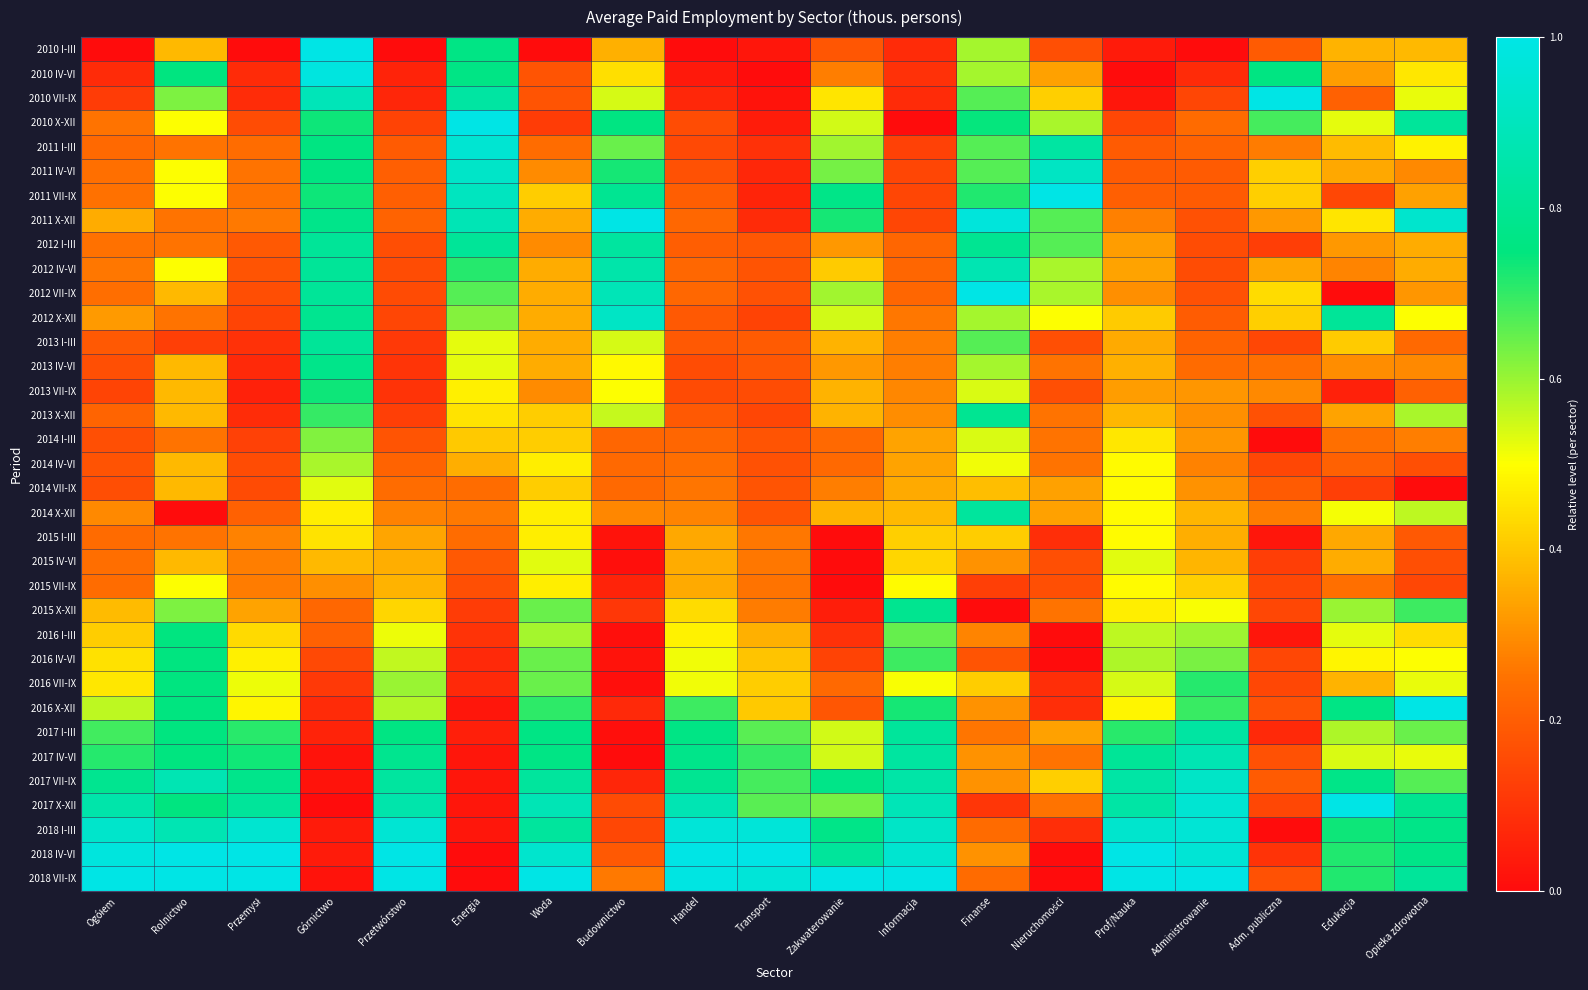

Reading left to right, transcribe all the data shown in this chart.

2010 I-III: Ogółem=0.0	Rolnictwo=0.4	Przemysł=0.0	Górnictwo=1.0	Przetwórstwo=0.0	Energia=0.8	Woda=0.0	Budownictwo=0.4	Handel=0.0	Transport=0.0	Zakwaterowanie=0.2	Informacja=0.1	Finanse=0.6	Nieruchomości=0.2	Prof/Nauka=0.0	Administrowanie=0.0	Adm. publiczna=0.2	Edukacja=0.4	Opieka zdrowotna=0.4
2010 IV-VI: Ogółem=0.1	Rolnictwo=0.8	Przemysł=0.1	Górnictwo=1.0	Przetwórstwo=0.1	Energia=0.8	Woda=0.2	Budownictwo=0.4	Handel=0.0	Transport=0.0	Zakwaterowanie=0.3	Informacja=0.1	Finanse=0.6	Nieruchomości=0.3	Prof/Nauka=0.0	Administrowanie=0.1	Adm. publiczna=0.8	Edukacja=0.3	Opieka zdrowotna=0.5
2010 VII-IX: Ogółem=0.1	Rolnictwo=0.6	Przemysł=0.1	Górnictwo=0.9	Przetwórstwo=0.1	Energia=0.8	Woda=0.2	Budownictwo=0.5	Handel=0.1	Transport=0.0	Zakwaterowanie=0.5	Informacja=0.1	Finanse=0.7	Nieruchomości=0.4	Prof/Nauka=0.0	Administrowanie=0.1	Adm. publiczna=1.0	Edukacja=0.2	Opieka zdrowotna=0.5
2010 X-XII: Ogółem=0.3	Rolnictwo=0.5	Przemysł=0.2	Górnictwo=0.7	Przetwórstwo=0.1	Energia=1.0	Woda=0.1	Budownictwo=0.8	Handel=0.2	Transport=0.0	Zakwaterowanie=0.5	Informacja=0.0	Finanse=0.7	Nieruchomości=0.6	Prof/Nauka=0.1	Administrowanie=0.2	Adm. publiczna=0.7	Edukacja=0.5	Opieka zdrowotna=0.8
2011 I-III: Ogółem=0.2	Rolnictwo=0.2	Przemysł=0.2	Górnictwo=0.8	Przetwórstwo=0.2	Energia=1.0	Woda=0.2	Budownictwo=0.6	Handel=0.1	Transport=0.1	Zakwaterowanie=0.6	Informacja=0.1	Finanse=0.7	Nieruchomości=0.8	Prof/Nauka=0.2	Administrowanie=0.2	Adm. publiczna=0.3	Edukacja=0.4	Opieka zdrowotna=0.5
2011 IV-VI: Ogółem=0.2	Rolnictwo=0.5	Przemysł=0.3	Górnictwo=0.8	Przetwórstwo=0.2	Energia=0.9	Woda=0.3	Budownictwo=0.7	Handel=0.2	Transport=0.1	Zakwaterowanie=0.6	Informacja=0.1	Finanse=0.7	Nieruchomości=0.9	Prof/Nauka=0.2	Administrowanie=0.2	Adm. publiczna=0.4	Edukacja=0.3	Opieka zdrowotna=0.3
2011 VII-IX: Ogółem=0.2	Rolnictwo=0.5	Przemysł=0.3	Górnictwo=0.7	Przetwórstwo=0.2	Energia=0.9	Woda=0.4	Budownictwo=0.8	Handel=0.2	Transport=0.1	Zakwaterowanie=0.8	Informacja=0.1	Finanse=0.7	Nieruchomości=1.0	Prof/Nauka=0.2	Administrowanie=0.2	Adm. publiczna=0.4	Edukacja=0.1	Opieka zdrowotna=0.3
2011 X-XII: Ogółem=0.4	Rolnictwo=0.2	Przemysł=0.3	Górnictwo=0.8	Przetwórstwo=0.2	Energia=0.9	Woda=0.4	Budownictwo=1.0	Handel=0.2	Transport=0.1	Zakwaterowanie=0.7	Informacja=0.1	Finanse=1.0	Nieruchomości=0.7	Prof/Nauka=0.3	Administrowanie=0.2	Adm. publiczna=0.3	Edukacja=0.5	Opieka zdrowotna=0.9
2012 I-III: Ogółem=0.2	Rolnictwo=0.2	Przemysł=0.2	Górnictwo=0.8	Przetwórstwo=0.2	Energia=0.8	Woda=0.3	Budownictwo=0.8	Handel=0.2	Transport=0.2	Zakwaterowanie=0.3	Informacja=0.2	Finanse=0.8	Nieruchomości=0.7	Prof/Nauka=0.3	Administrowanie=0.2	Adm. publiczna=0.1	Edukacja=0.3	Opieka zdrowotna=0.4
2012 IV-VI: Ogółem=0.3	Rolnictwo=0.5	Przemysł=0.2	Górnictwo=0.8	Przetwórstwo=0.2	Energia=0.7	Woda=0.4	Budownictwo=0.9	Handel=0.2	Transport=0.2	Zakwaterowanie=0.4	Informacja=0.2	Finanse=0.9	Nieruchomości=0.6	Prof/Nauka=0.3	Administrowanie=0.2	Adm. publiczna=0.3	Edukacja=0.3	Opieka zdrowotna=0.4
2012 VII-IX: Ogółem=0.2	Rolnictwo=0.4	Przemysł=0.2	Górnictwo=0.8	Przetwórstwo=0.2	Energia=0.7	Woda=0.4	Budownictwo=0.9	Handel=0.2	Transport=0.2	Zakwaterowanie=0.6	Informacja=0.2	Finanse=1.0	Nieruchomości=0.6	Prof/Nauka=0.3	Administrowanie=0.2	Adm. publiczna=0.4	Edukacja=0.0	Opieka zdrowotna=0.3
2012 X-XII: Ogółem=0.3	Rolnictwo=0.2	Przemysł=0.1	Górnictwo=0.8	Przetwórstwo=0.1	Energia=0.6	Woda=0.4	Budownictwo=0.9	Handel=0.2	Transport=0.1	Zakwaterowanie=0.5	Informacja=0.3	Finanse=0.6	Nieruchomości=0.5	Prof/Nauka=0.4	Administrowanie=0.2	Adm. publiczna=0.4	Edukacja=0.8	Opieka zdrowotna=0.5
2013 I-III: Ogółem=0.2	Rolnictwo=0.1	Przemysł=0.1	Górnictwo=0.8	Przetwórstwo=0.1	Energia=0.5	Woda=0.4	Budownictwo=0.5	Handel=0.2	Transport=0.2	Zakwaterowanie=0.4	Informacja=0.3	Finanse=0.7	Nieruchomości=0.2	Prof/Nauka=0.3	Administrowanie=0.2	Adm. publiczna=0.1	Edukacja=0.4	Opieka zdrowotna=0.2
2013 IV-VI: Ogółem=0.2	Rolnictwo=0.4	Przemysł=0.1	Górnictwo=0.8	Przetwórstwo=0.1	Energia=0.5	Woda=0.4	Budownictwo=0.5	Handel=0.2	Transport=0.2	Zakwaterowanie=0.3	Informacja=0.3	Finanse=0.6	Nieruchomości=0.2	Prof/Nauka=0.4	Administrowanie=0.2	Adm. publiczna=0.2	Edukacja=0.3	Opieka zdrowotna=0.3
2013 VII-IX: Ogółem=0.1	Rolnictwo=0.4	Przemysł=0.1	Górnictwo=0.7	Przetwórstwo=0.1	Energia=0.5	Woda=0.3	Budownictwo=0.5	Handel=0.2	Transport=0.2	Zakwaterowanie=0.4	Informacja=0.3	Finanse=0.5	Nieruchomości=0.2	Prof/Nauka=0.3	Administrowanie=0.3	Adm. publiczna=0.3	Edukacja=0.1	Opieka zdrowotna=0.2
2013 X-XII: Ogółem=0.2	Rolnictwo=0.4	Przemysł=0.1	Górnictwo=0.7	Przetwórstwo=0.1	Energia=0.5	Woda=0.4	Budownictwo=0.6	Handel=0.2	Transport=0.1	Zakwaterowanie=0.4	Informacja=0.3	Finanse=0.8	Nieruchomości=0.2	Prof/Nauka=0.4	Administrowanie=0.3	Adm. publiczna=0.2	Edukacja=0.3	Opieka zdrowotna=0.6
2014 I-III: Ogółem=0.2	Rolnictwo=0.2	Przemysł=0.1	Górnictwo=0.6	Przetwórstwo=0.2	Energia=0.4	Woda=0.4	Budownictwo=0.2	Handel=0.2	Transport=0.2	Zakwaterowanie=0.2	Informacja=0.3	Finanse=0.5	Nieruchomości=0.2	Prof/Nauka=0.5	Administrowanie=0.3	Adm. publiczna=0.0	Edukacja=0.2	Opieka zdrowotna=0.3
2014 IV-VI: Ogółem=0.2	Rolnictwo=0.4	Przemysł=0.2	Górnictwo=0.6	Przetwórstwo=0.2	Energia=0.4	Woda=0.5	Budownictwo=0.2	Handel=0.2	Transport=0.2	Zakwaterowanie=0.2	Informacja=0.3	Finanse=0.5	Nieruchomości=0.2	Prof/Nauka=0.5	Administrowanie=0.3	Adm. publiczna=0.1	Edukacja=0.2	Opieka zdrowotna=0.2
2014 VII-IX: Ogółem=0.2	Rolnictwo=0.4	Przemysł=0.2	Górnictwo=0.5	Przetwórstwo=0.2	Energia=0.2	Woda=0.4	Budownictwo=0.2	Handel=0.3	Transport=0.2	Zakwaterowanie=0.3	Informacja=0.4	Finanse=0.4	Nieruchomości=0.3	Prof/Nauka=0.5	Administrowanie=0.3	Adm. publiczna=0.2	Edukacja=0.1	Opieka zdrowotna=0.0
2014 X-XII: Ogółem=0.3	Rolnictwo=0.0	Przemysł=0.2	Górnictwo=0.5	Przetwórstwo=0.3	Energia=0.3	Woda=0.5	Budownictwo=0.3	Handel=0.3	Transport=0.2	Zakwaterowanie=0.4	Informacja=0.4	Finanse=0.8	Nieruchomości=0.3	Prof/Nauka=0.5	Administrowanie=0.4	Adm. publiczna=0.3	Edukacja=0.5	Opieka zdrowotna=0.6
2015 I-III: Ogółem=0.2	Rolnictwo=0.2	Przemysł=0.3	Górnictwo=0.5	Przetwórstwo=0.3	Energia=0.2	Woda=0.5	Budownictwo=0.0	Handel=0.3	Transport=0.3	Zakwaterowanie=0.0	Informacja=0.4	Finanse=0.4	Nieruchomości=0.1	Prof/Nauka=0.5	Administrowanie=0.4	Adm. publiczna=0.0	Edukacja=0.3	Opieka zdrowotna=0.2
2015 IV-VI: Ogółem=0.2	Rolnictwo=0.4	Przemysł=0.3	Górnictwo=0.4	Przetwórstwo=0.4	Energia=0.2	Woda=0.5	Budownictwo=0.0	Handel=0.4	Transport=0.3	Zakwaterowanie=0.0	Informacja=0.4	Finanse=0.3	Nieruchomości=0.2	Prof/Nauka=0.5	Administrowanie=0.4	Adm. publiczna=0.1	Edukacja=0.4	Opieka zdrowotna=0.2
2015 VII-IX: Ogółem=0.2	Rolnictwo=0.5	Przemysł=0.3	Górnictwo=0.3	Przetwórstwo=0.4	Energia=0.2	Woda=0.5	Budownictwo=0.1	Handel=0.3	Transport=0.3	Zakwaterowanie=0.0	Informacja=0.5	Finanse=0.1	Nieruchomości=0.2	Prof/Nauka=0.5	Administrowanie=0.4	Adm. publiczna=0.1	Edukacja=0.2	Opieka zdrowotna=0.1
2015 X-XII: Ogółem=0.4	Rolnictwo=0.6	Przemysł=0.3	Górnictwo=0.2	Przetwórstwo=0.4	Energia=0.1	Woda=0.6	Budownictwo=0.1	Handel=0.4	Transport=0.3	Zakwaterowanie=0.0	Informacja=0.8	Finanse=0.0	Nieruchomości=0.2	Prof/Nauka=0.5	Administrowanie=0.5	Adm. publiczna=0.1	Edukacja=0.6	Opieka zdrowotna=0.7
2016 I-III: Ogółem=0.4	Rolnictwo=0.8	Przemysł=0.4	Górnictwo=0.2	Przetwórstwo=0.5	Energia=0.1	Woda=0.6	Budownictwo=0.0	Handel=0.5	Transport=0.4	Zakwaterowanie=0.1	Informacja=0.6	Finanse=0.3	Nieruchomości=0.0	Prof/Nauka=0.6	Administrowanie=0.6	Adm. publiczna=0.0	Edukacja=0.5	Opieka zdrowotna=0.4
2016 IV-VI: Ogółem=0.4	Rolnictwo=0.8	Przemysł=0.5	Górnictwo=0.2	Przetwórstwo=0.6	Energia=0.1	Woda=0.6	Budownictwo=0.0	Handel=0.5	Transport=0.4	Zakwaterowanie=0.1	Informacja=0.7	Finanse=0.2	Nieruchomości=0.0	Prof/Nauka=0.6	Administrowanie=0.6	Adm. publiczna=0.1	Edukacja=0.5	Opieka zdrowotna=0.5
2016 VII-IX: Ogółem=0.5	Rolnictwo=0.8	Przemysł=0.5	Górnictwo=0.1	Przetwórstwo=0.6	Energia=0.1	Woda=0.6	Budownictwo=0.0	Handel=0.5	Transport=0.4	Zakwaterowanie=0.2	Informacja=0.5	Finanse=0.4	Nieruchomości=0.1	Prof/Nauka=0.5	Administrowanie=0.7	Adm. publiczna=0.1	Edukacja=0.4	Opieka zdrowotna=0.5
2016 X-XII: Ogółem=0.6	Rolnictwo=0.8	Przemysł=0.5	Górnictwo=0.1	Przetwórstwo=0.6	Energia=0.0	Woda=0.7	Budownictwo=0.1	Handel=0.7	Transport=0.4	Zakwaterowanie=0.2	Informacja=0.7	Finanse=0.3	Nieruchomości=0.1	Prof/Nauka=0.5	Administrowanie=0.7	Adm. publiczna=0.2	Edukacja=0.8	Opieka zdrowotna=1.0
2017 I-III: Ogółem=0.7	Rolnictwo=0.8	Przemysł=0.7	Górnictwo=0.1	Przetwórstwo=0.8	Energia=0.0	Woda=0.8	Budownictwo=0.0	Handel=0.8	Transport=0.7	Zakwaterowanie=0.5	Informacja=0.8	Finanse=0.3	Nieruchomości=0.3	Prof/Nauka=0.7	Administrowanie=0.8	Adm. publiczna=0.1	Edukacja=0.6	Opieka zdrowotna=0.6
2017 IV-VI: Ogółem=0.7	Rolnictwo=0.8	Przemysł=0.7	Górnictwo=0.0	Przetwórstwo=0.8	Energia=0.0	Woda=0.8	Budownictwo=0.0	Handel=0.8	Transport=0.7	Zakwaterowanie=0.5	Informacja=0.8	Finanse=0.3	Nieruchomości=0.2	Prof/Nauka=0.8	Administrowanie=0.9	Adm. publiczna=0.2	Edukacja=0.5	Opieka zdrowotna=0.5
2017 VII-IX: Ogółem=0.8	Rolnictwo=0.9	Przemysł=0.8	Górnictwo=0.0	Przetwórstwo=0.8	Energia=0.0	Woda=0.8	Budownictwo=0.1	Handel=0.8	Transport=0.7	Zakwaterowanie=0.8	Informacja=0.8	Finanse=0.3	Nieruchomości=0.4	Prof/Nauka=0.8	Administrowanie=0.9	Adm. publiczna=0.2	Edukacja=0.8	Opieka zdrowotna=0.7
2017 X-XII: Ogółem=0.9	Rolnictwo=0.8	Przemysł=0.8	Górnictwo=0.0	Przetwórstwo=0.9	Energia=0.0	Woda=0.9	Budownictwo=0.2	Handel=0.9	Transport=0.7	Zakwaterowanie=0.6	Informacja=0.9	Finanse=0.1	Nieruchomości=0.2	Prof/Nauka=0.8	Administrowanie=1.0	Adm. publiczna=0.1	Edukacja=1.0	Opieka zdrowotna=0.8
2018 I-III: Ogółem=0.9	Rolnictwo=0.9	Przemysł=0.9	Górnictwo=0.0	Przetwórstwo=1.0	Energia=0.0	Woda=0.8	Budownictwo=0.1	Handel=1.0	Transport=1.0	Zakwaterowanie=0.8	Informacja=0.9	Finanse=0.2	Nieruchomości=0.1	Prof/Nauka=0.9	Administrowanie=1.0	Adm. publiczna=0.0	Edukacja=0.7	Opieka zdrowotna=0.8
2018 IV-VI: Ogółem=1.0	Rolnictwo=1.0	Przemysł=1.0	Górnictwo=0.0	Przetwórstwo=1.0	Energia=0.0	Woda=0.9	Budownictwo=0.2	Handel=1.0	Transport=1.0	Zakwaterowanie=0.8	Informacja=0.9	Finanse=0.3	Nieruchomości=0.0	Prof/Nauka=1.0	Administrowanie=1.0	Adm. publiczna=0.1	Edukacja=0.7	Opieka zdrowotna=0.8
2018 VII-IX: Ogółem=1.0	Rolnictwo=1.0	Przemysł=1.0	Górnictwo=0.0	Przetwórstwo=1.0	Energia=0.0	Woda=1.0	Budownictwo=0.3	Handel=1.0	Transport=1.0	Zakwaterowanie=1.0	Informacja=1.0	Finanse=0.2	Nieruchomości=0.0	Prof/Nauka=1.0	Administrowanie=1.0	Adm. publiczna=0.2	Edukacja=0.7	Opieka zdrowotna=0.8